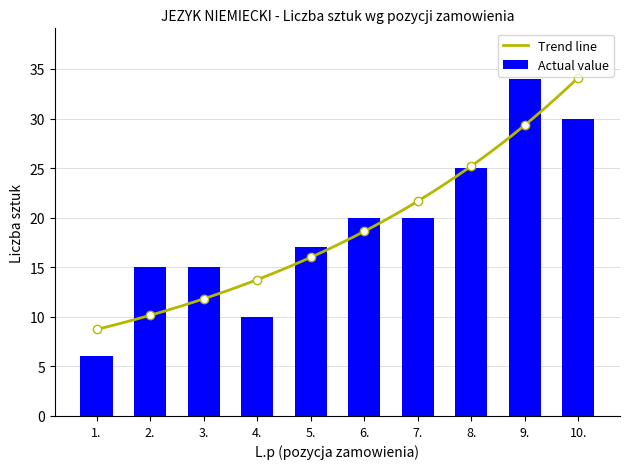

Reading left to right, what are all the values shown in this chart?

1.=6	2.=15	3.=15	4.=10	5.=17	6.=20	7.=20	8.=25	9.=34	10.=30